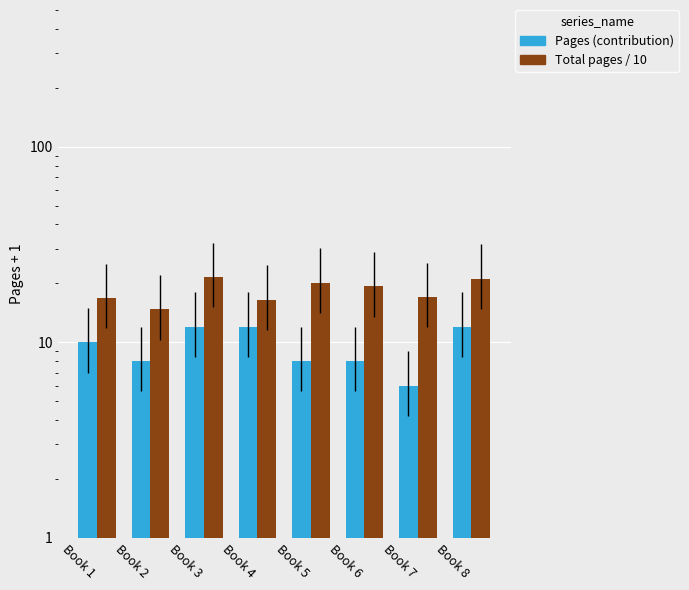

Which series has the widest spread of values?

Total pages / 10